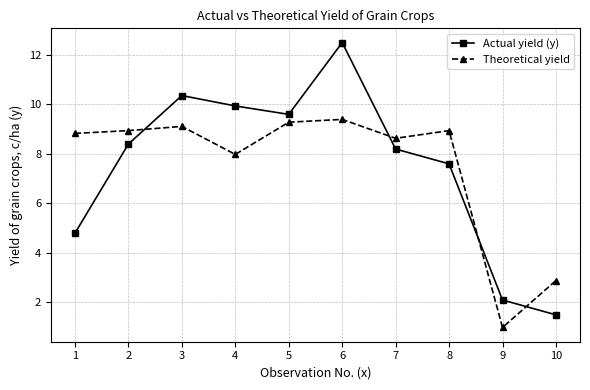

List the series in order of their peak value, highest first.

Actual yield (y), Theoretical yield